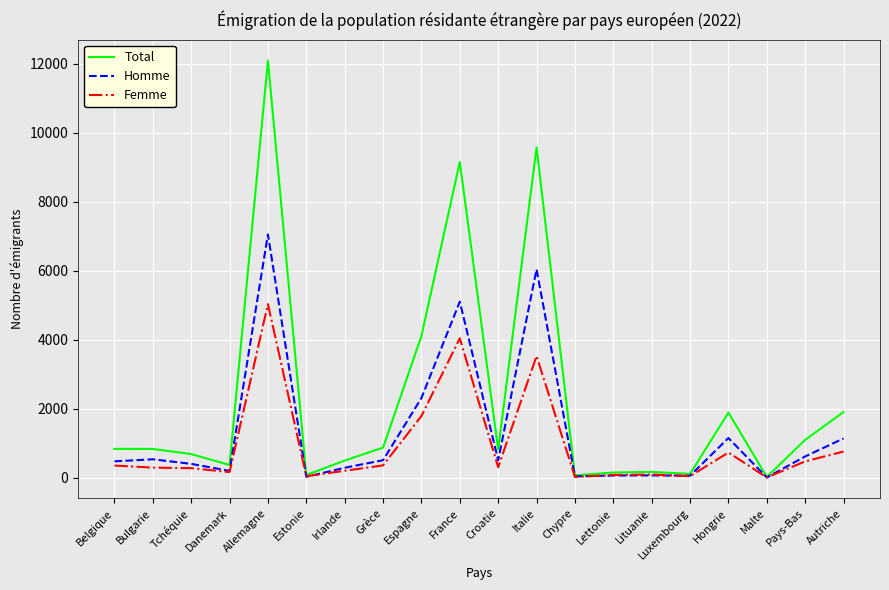

What is the greatest value displayed?

12094